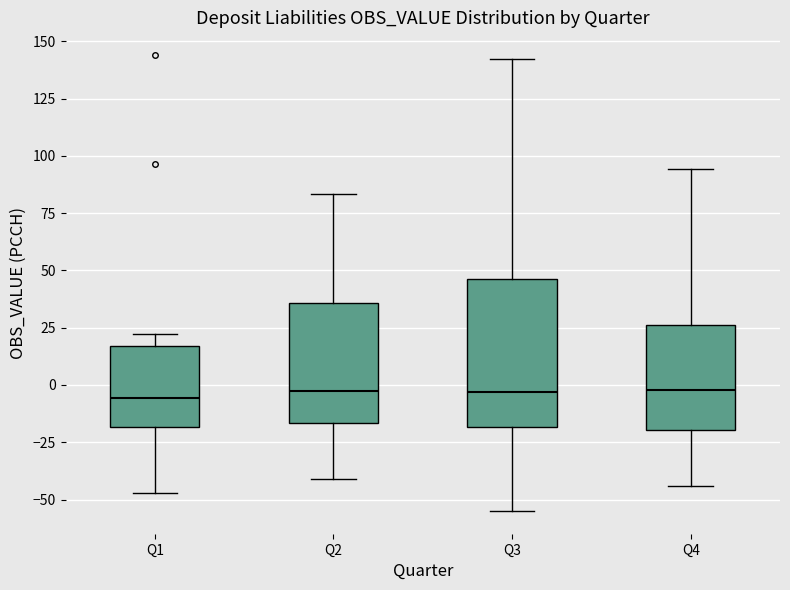

Reading left to right, read every box against the y-axis: the position of its median line, the range the box covers, and the ends of its whiskers. The values are not printed on the chart, so give them approximately, as read against the axis.

Q1: median -5, box -20 to 15, whiskers -45 to 20
Q2: median 0, box -15 to 35, whiskers -40 to 85
Q3: median -5, box -20 to 45, whiskers -55 to 140
Q4: median 0, box -20 to 25, whiskers -45 to 95